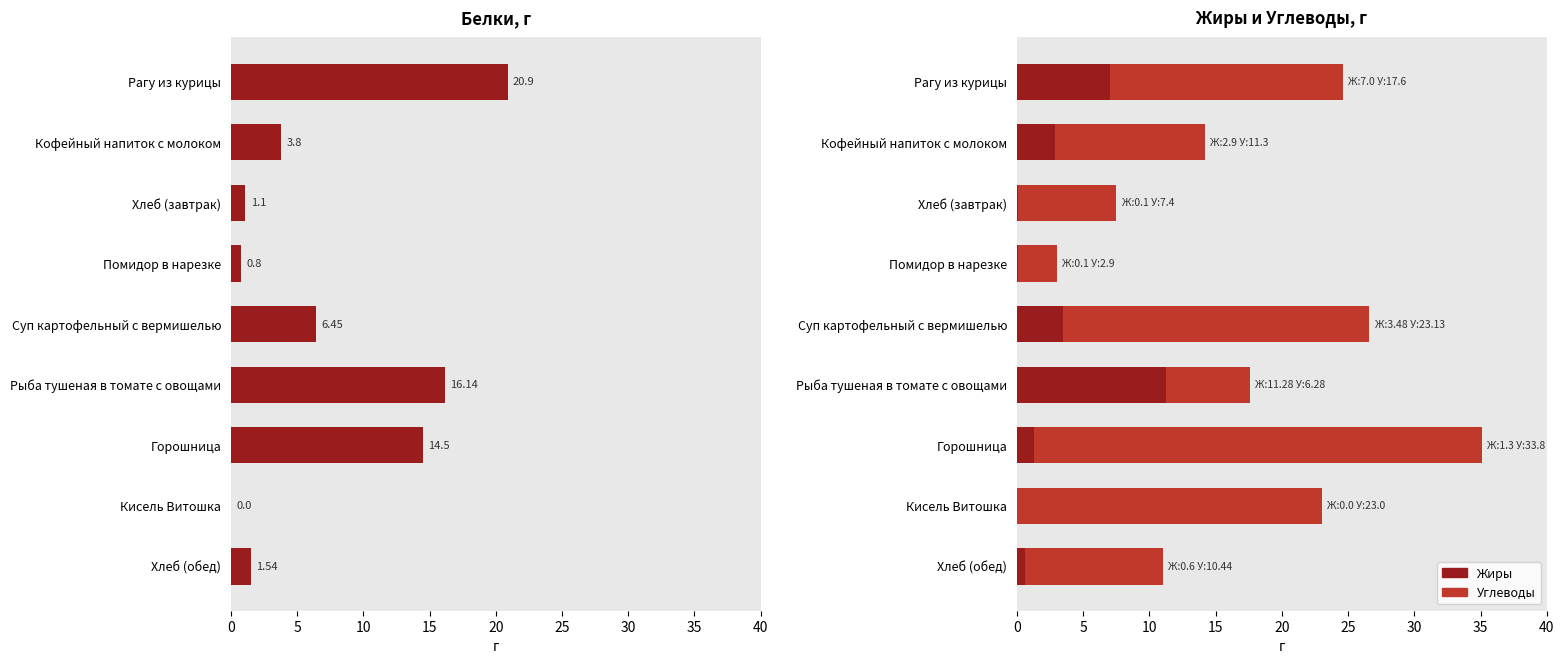

What is the average value of the Углеводы series?

15.1